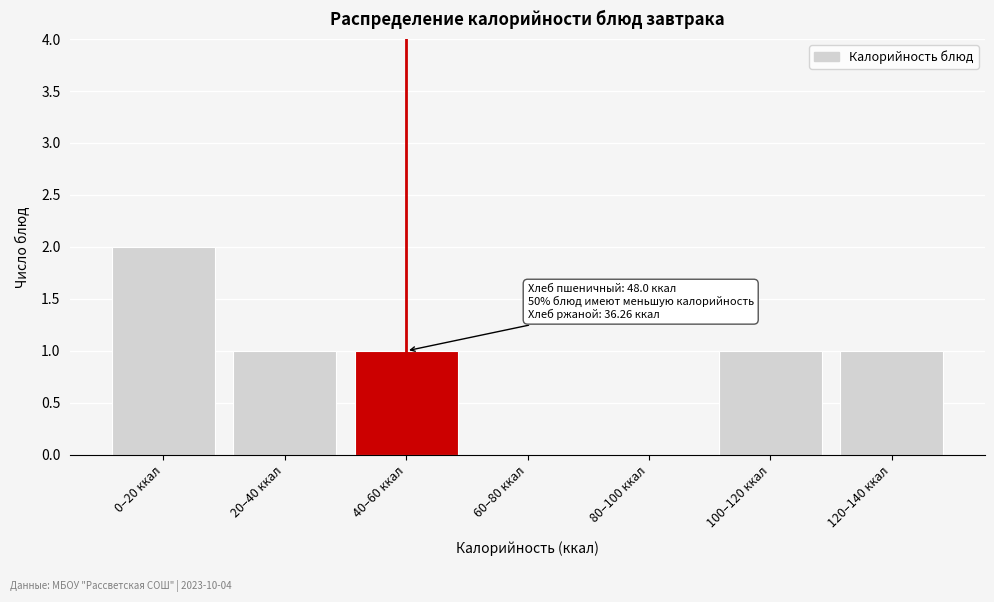

Reading left to right, what are all the values shown in this chart?

0–20 ккал=2	20–40 ккал=1	40–60 ккал=1	60–80 ккал=0	80–100 ккал=0	100–120 ккал=1	120–140 ккал=1